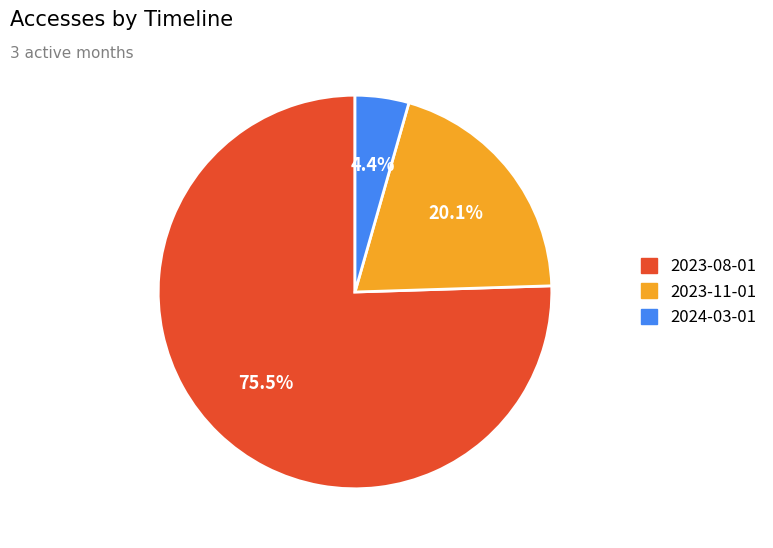

Is 2023-11-01 the majority of the pie?

No